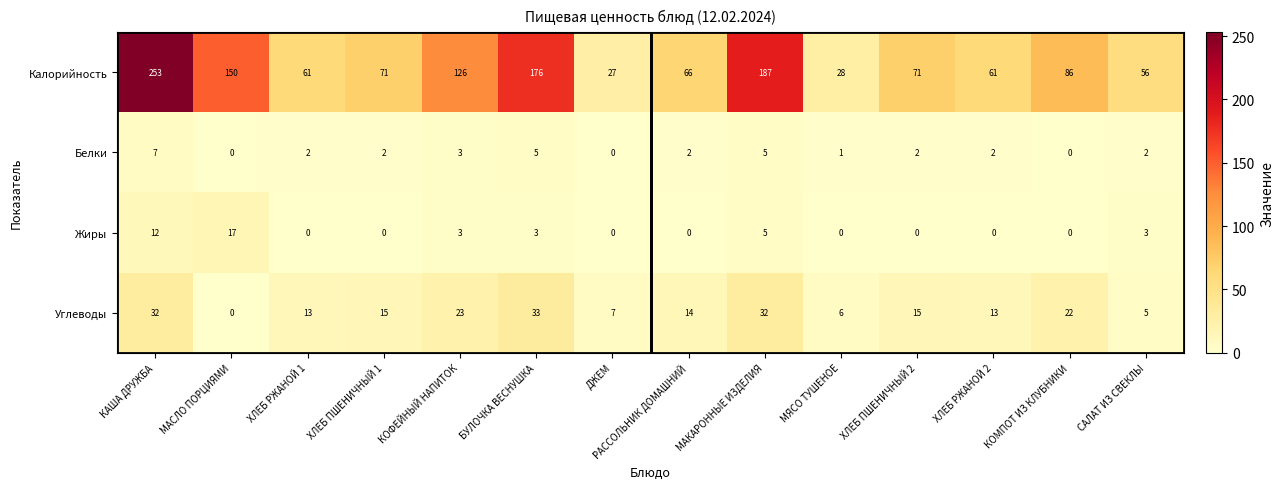

Rank the series by their maximum value, from lowest to highest.

Белки, Жиры, Углеводы, Калорийность